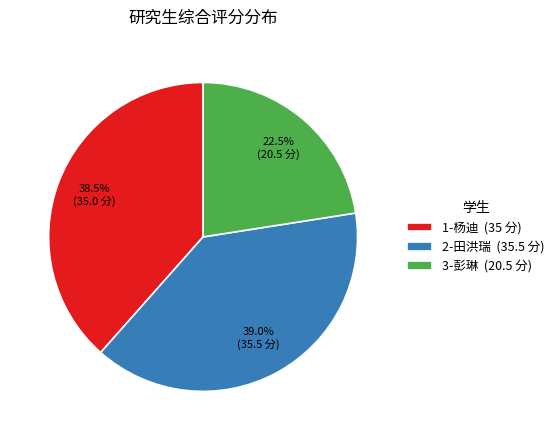

True or false: 2-田洪瑞 accounts for 49% of the total.

False